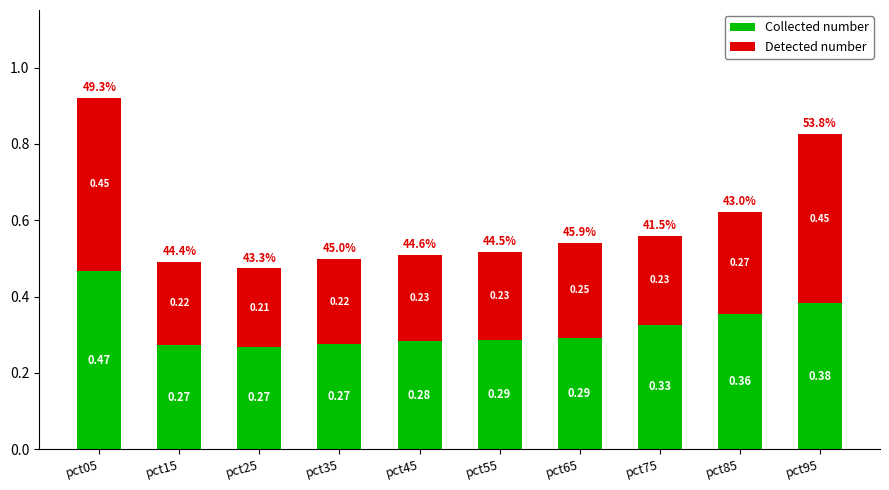

Is it true that Collected number equals 0.2 at pct85?

False